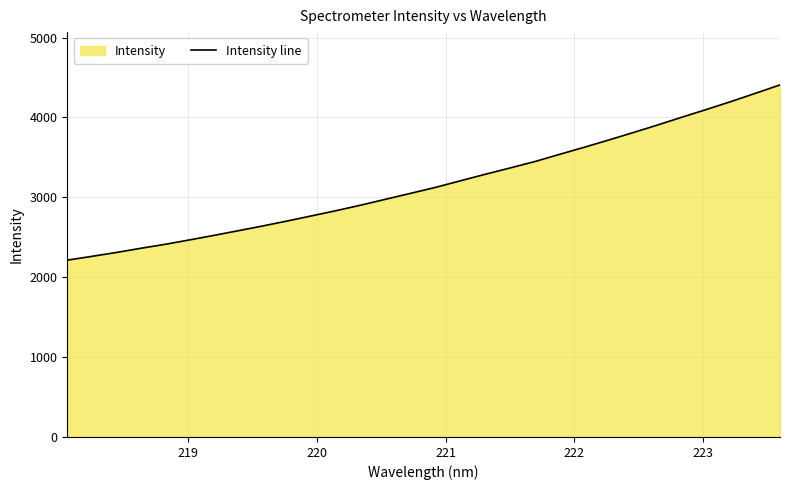

What is the smallest value displayed?

2213.4